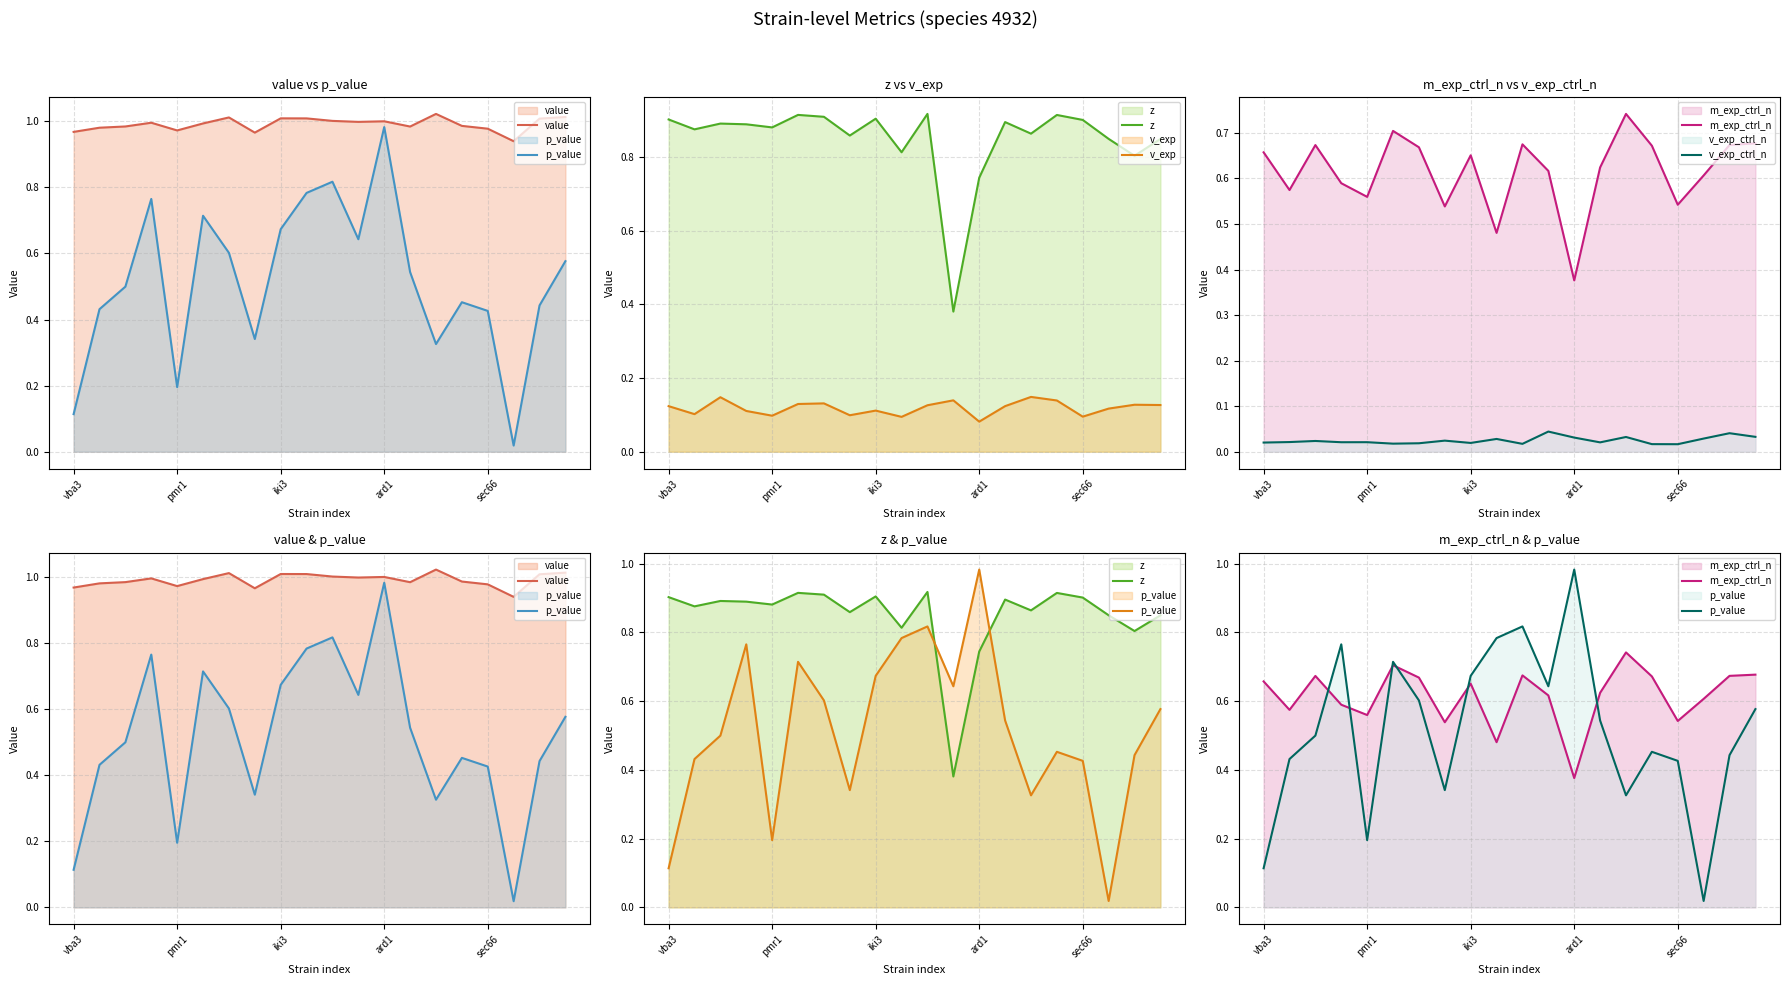

True or false: z has a value of 0.1 at 11.

False